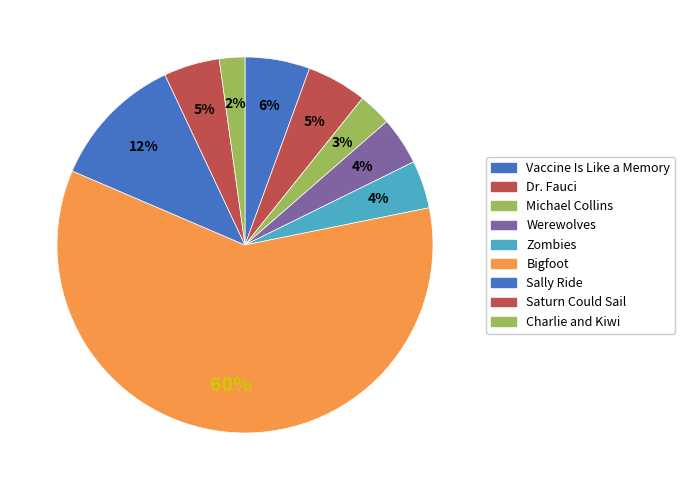

How many segments does this pie chart have?

9